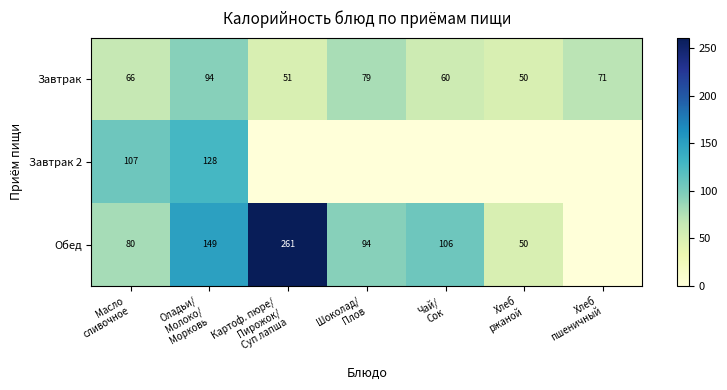

What is the lowest value of the Завтрак series?

50